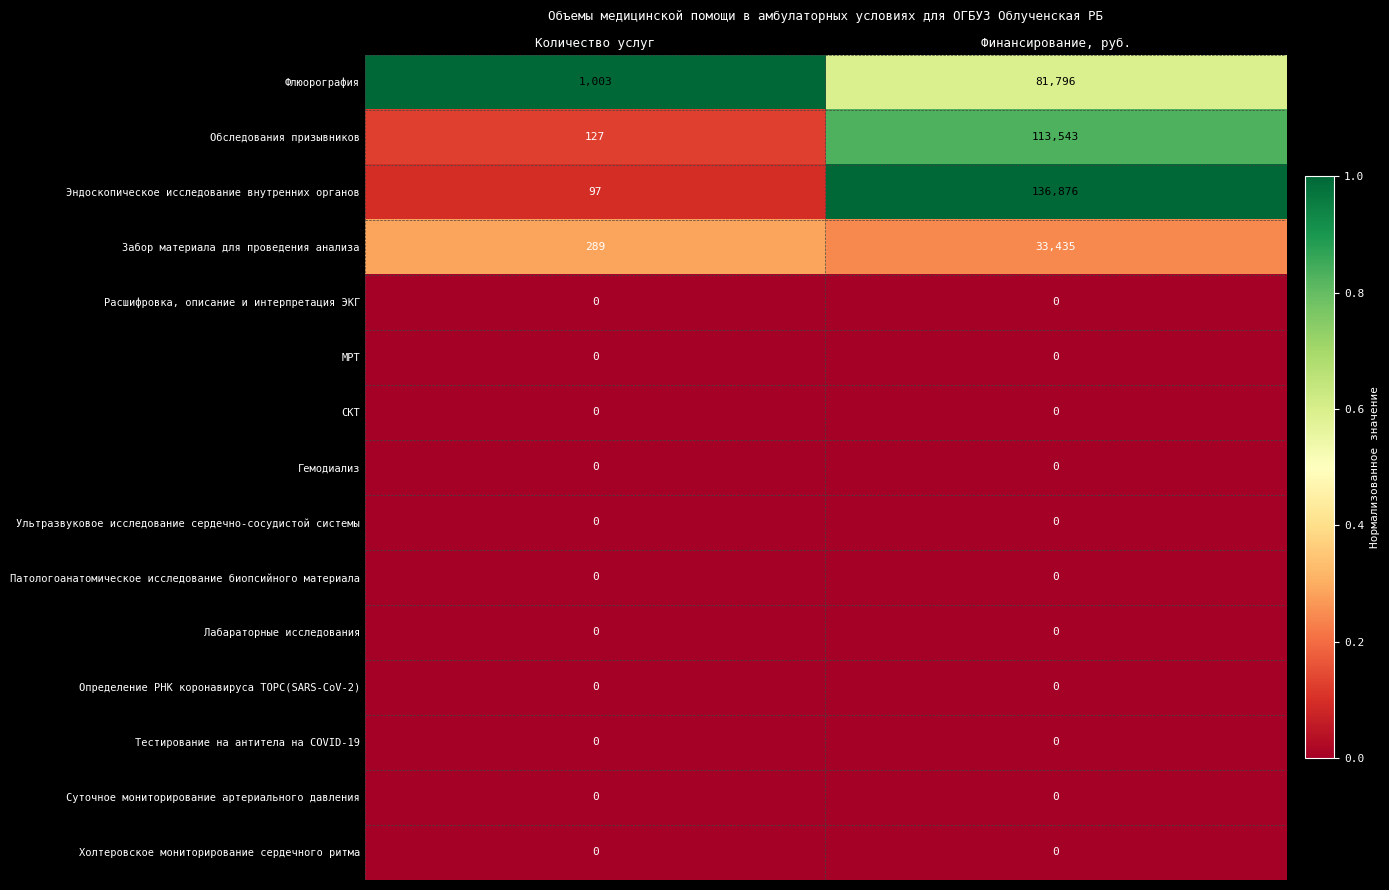

Which series has the largest total across all categories?

Эндоскопическое исследование внутренних органов